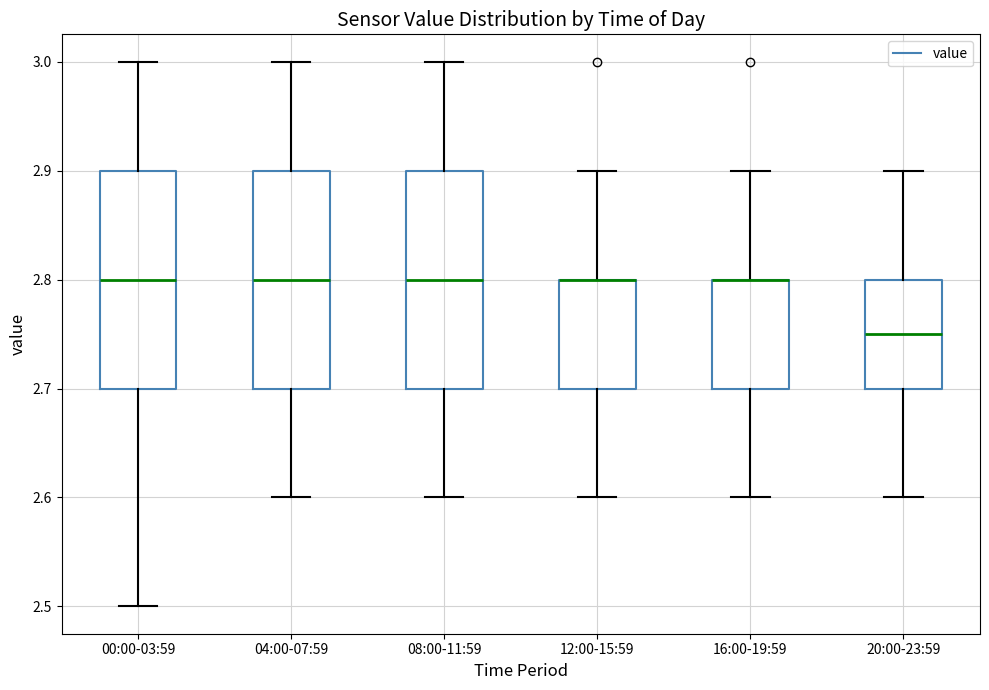

Where does the lower whisker of the box for 16:00-19:59 end on the y-axis? The values are not printed on the chart, so give them approximately, as read against the axis.

2.60